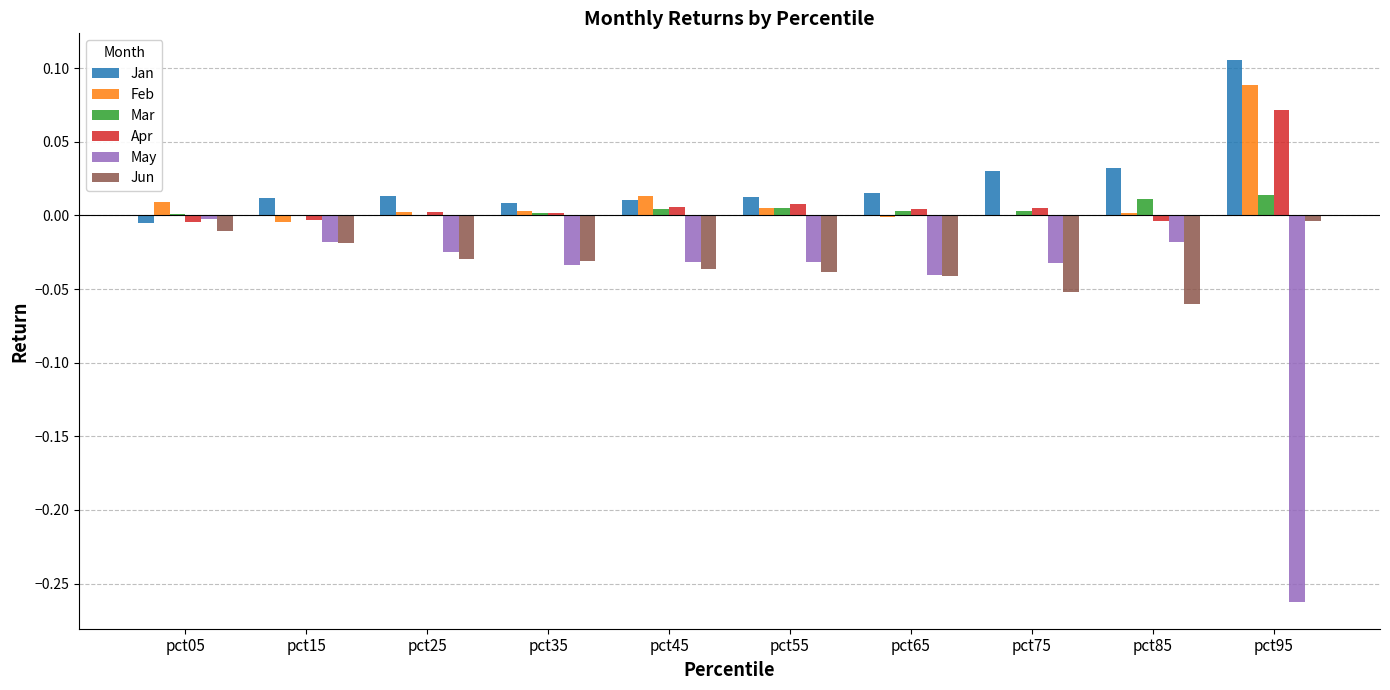

At which label is Jan closest to 0?

pct05